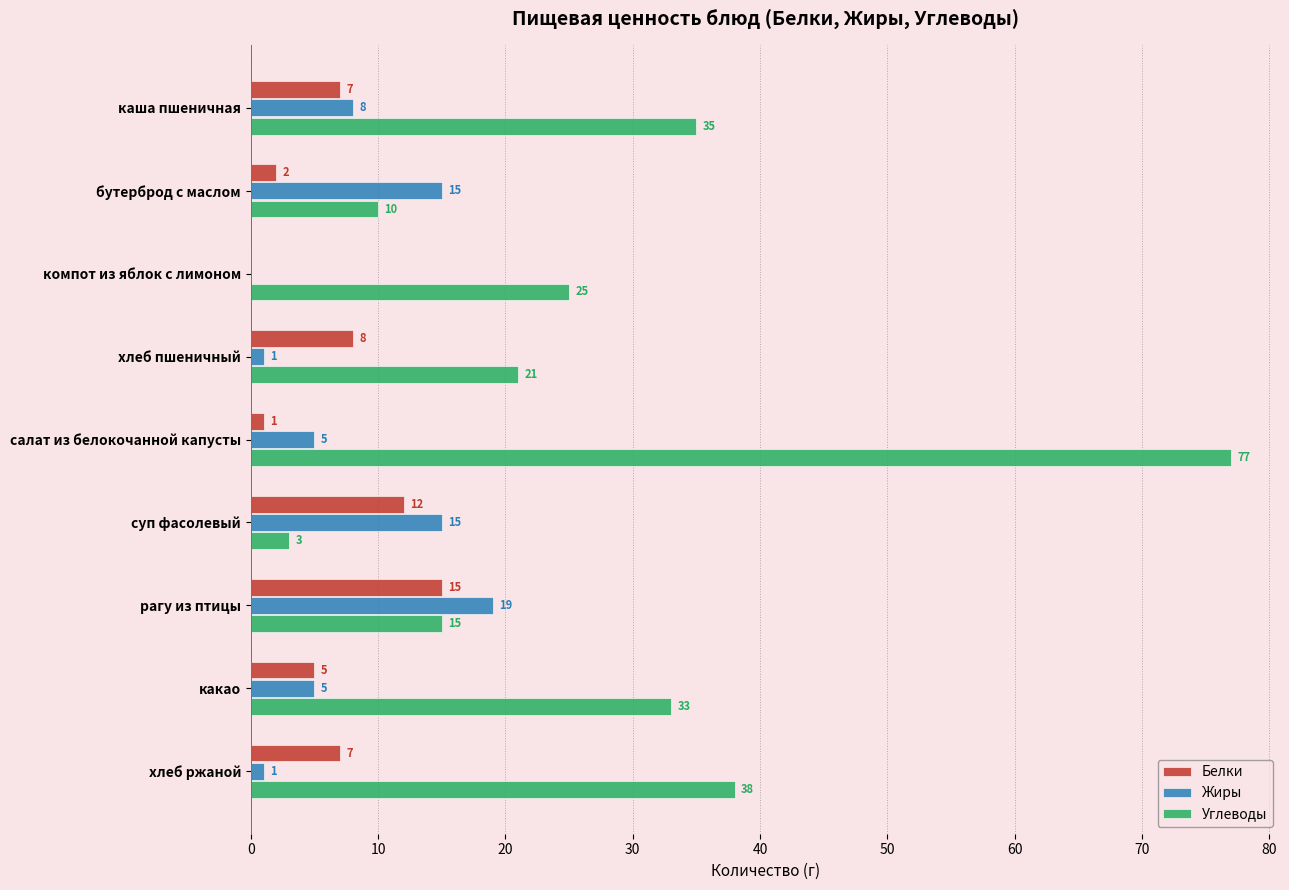

What is the sum of the Белки values at хлеб ржаной and салат из белокочанной капусты?

8